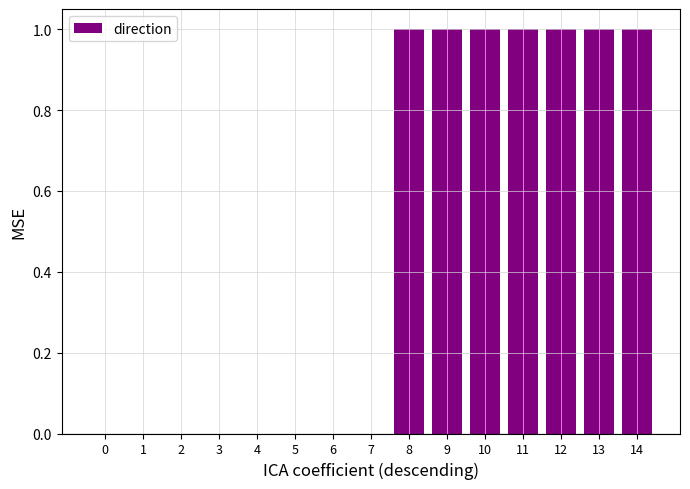

The chart shows a value of 0 at 5. True or false?

True